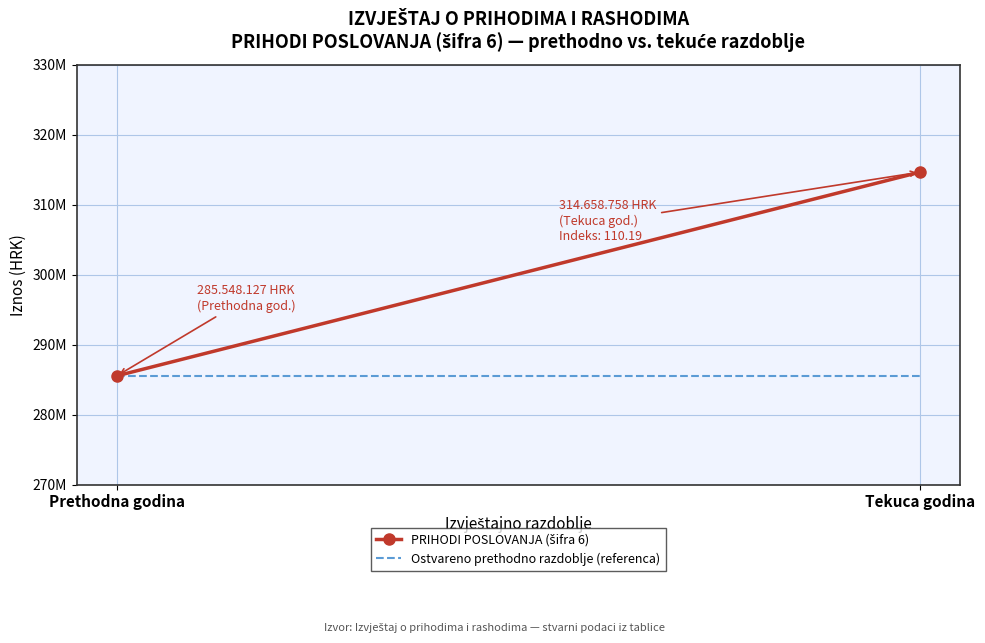

What is the label of the 1st point from the right?

Tekuca godina